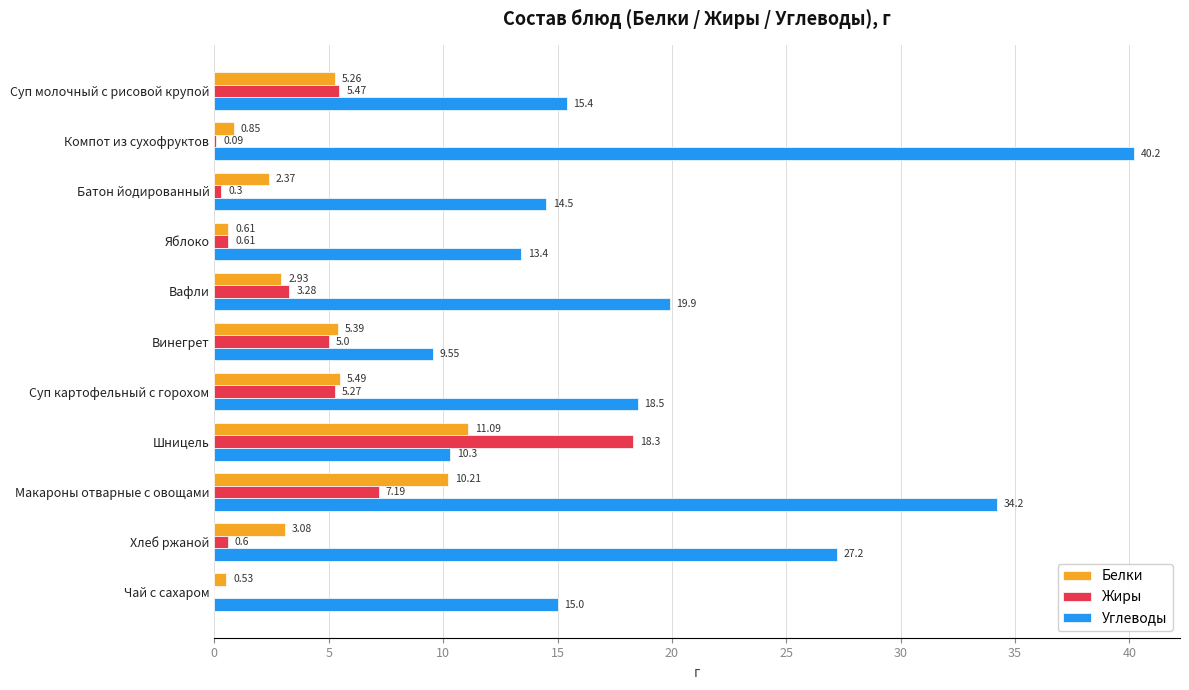

Which series changed the most between Батон йодированный and Макароны отварные с овощами?

Углеводы